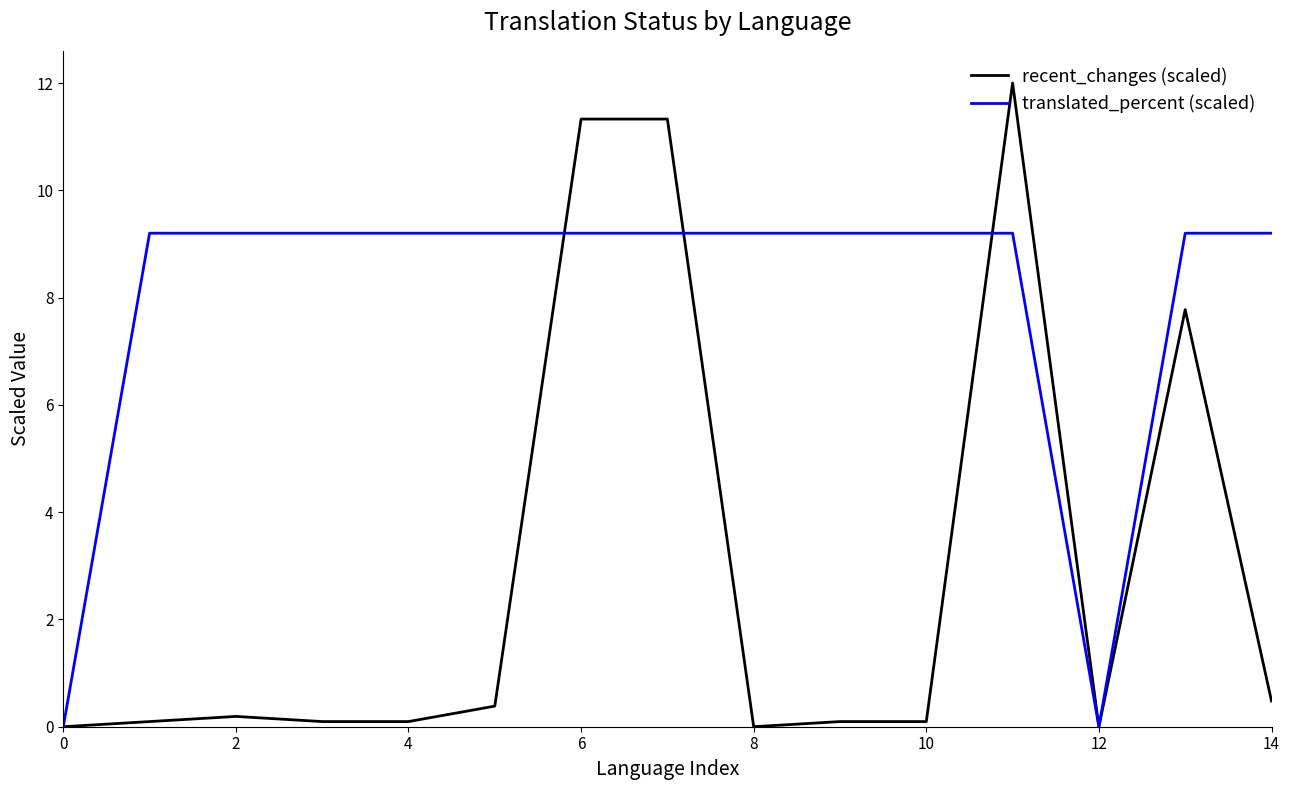

Which series has the widest spread of values?

recent_changes (scaled)